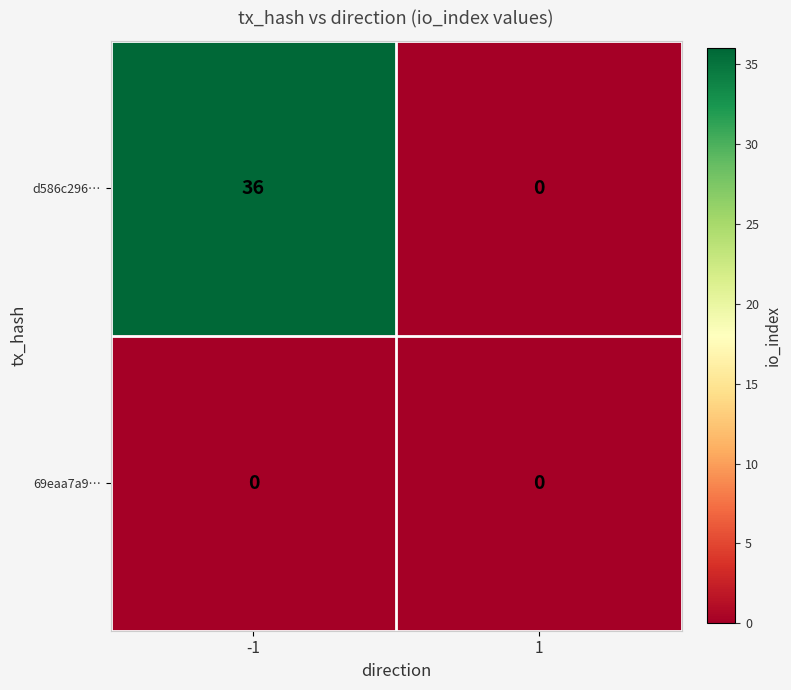

Count the number of categories in the chart.

2